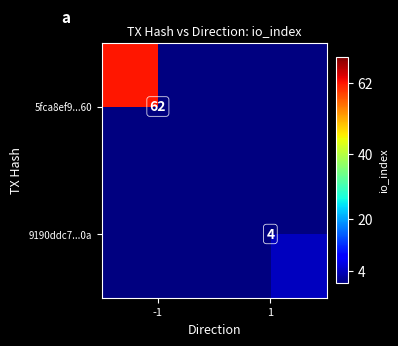

True or false: 5fca8ef9...60 has a value of 62 at -1.

True